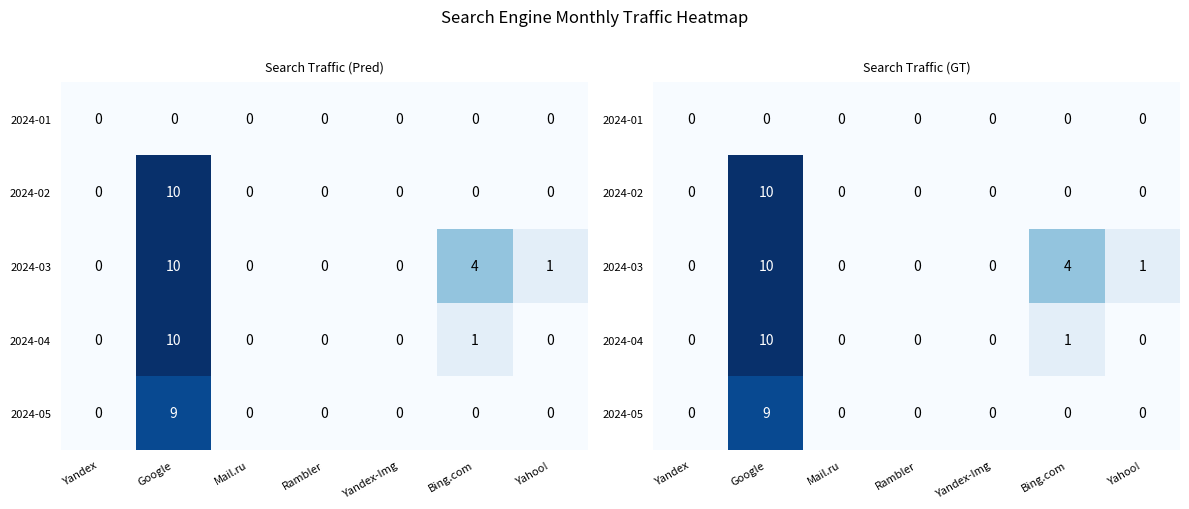

True or false: 2024-03 has a value of 3 at Yandex.

False